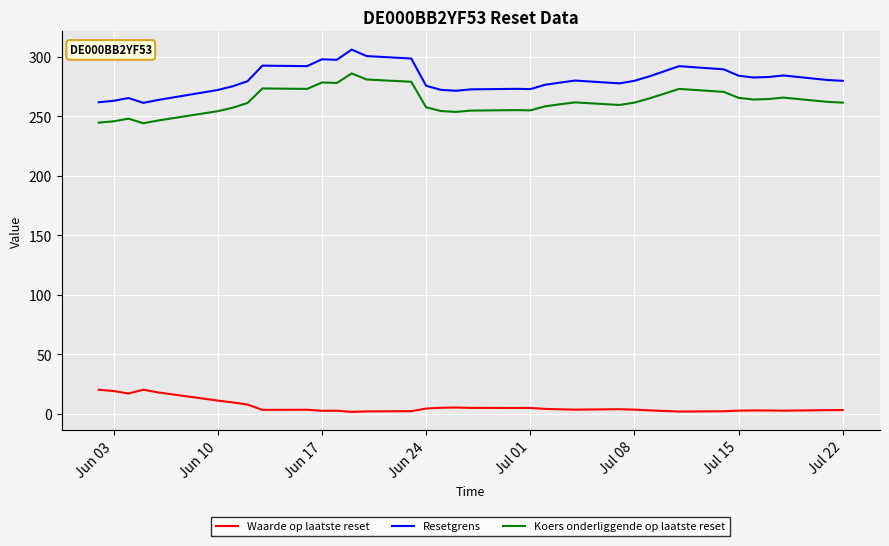

True or false: Koers onderliggende op laatste reset and Resetgrens cross at least once.

False